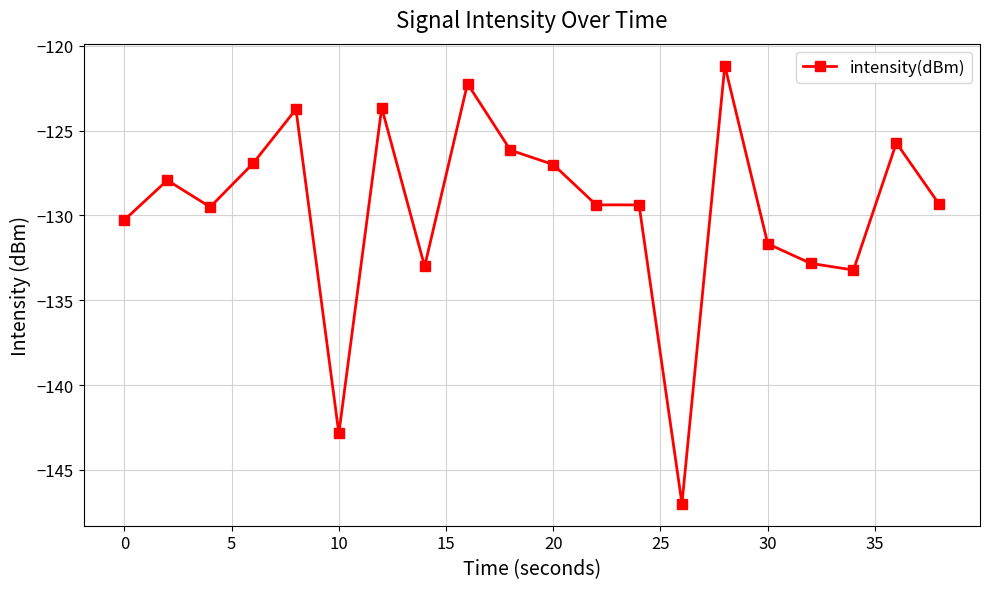

What is the difference between the second highest and minimum values?

24.8